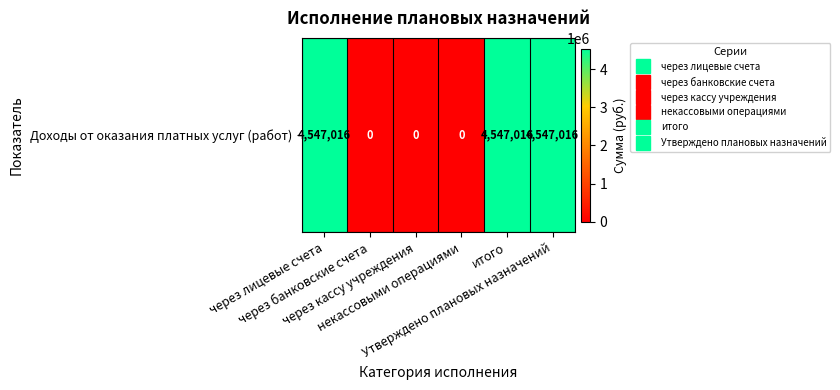

How many values are below 4547016?

3